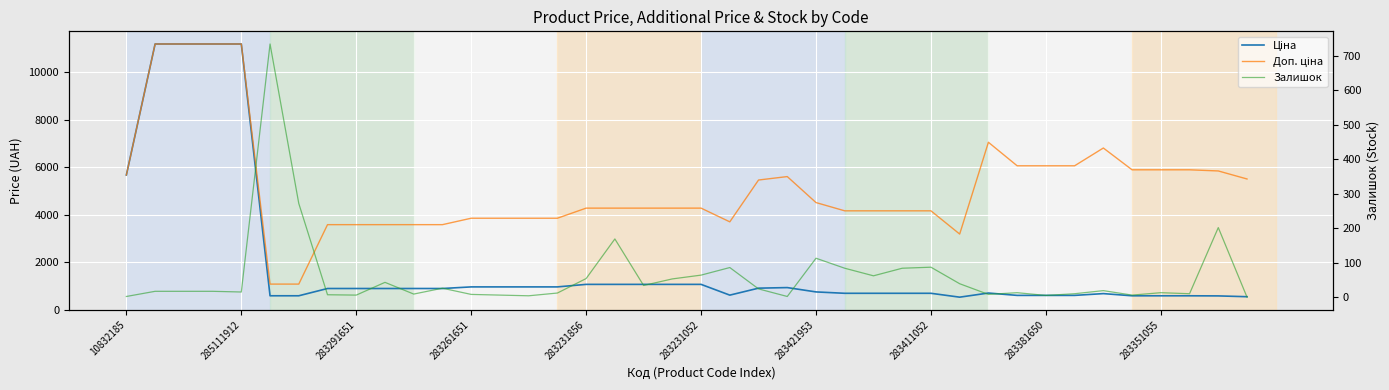

Which label corresponds to the largest value in the chart?

285111912